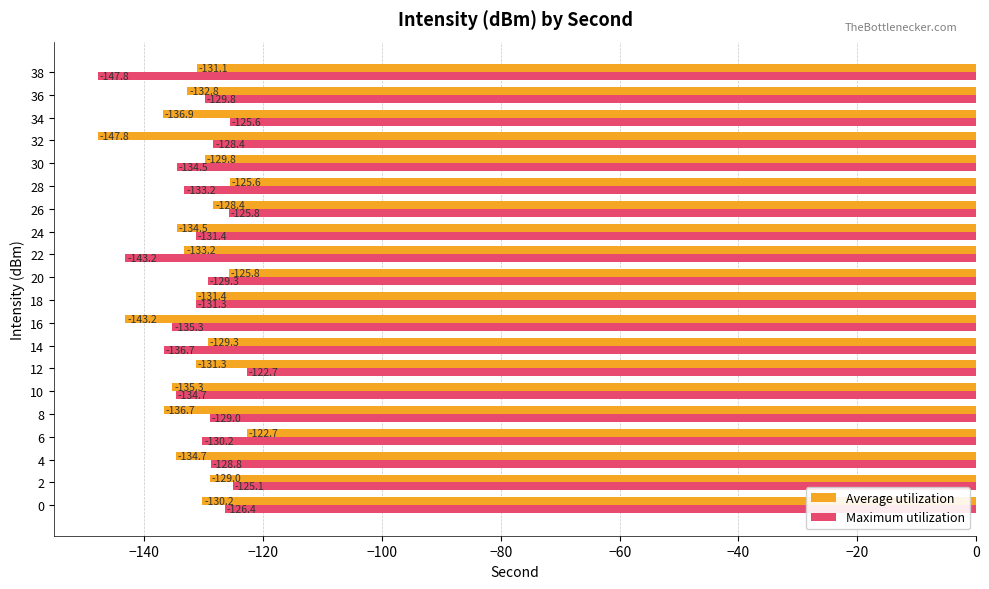

Between 4 and 26, which series saw the biggest shift?

Average utilization